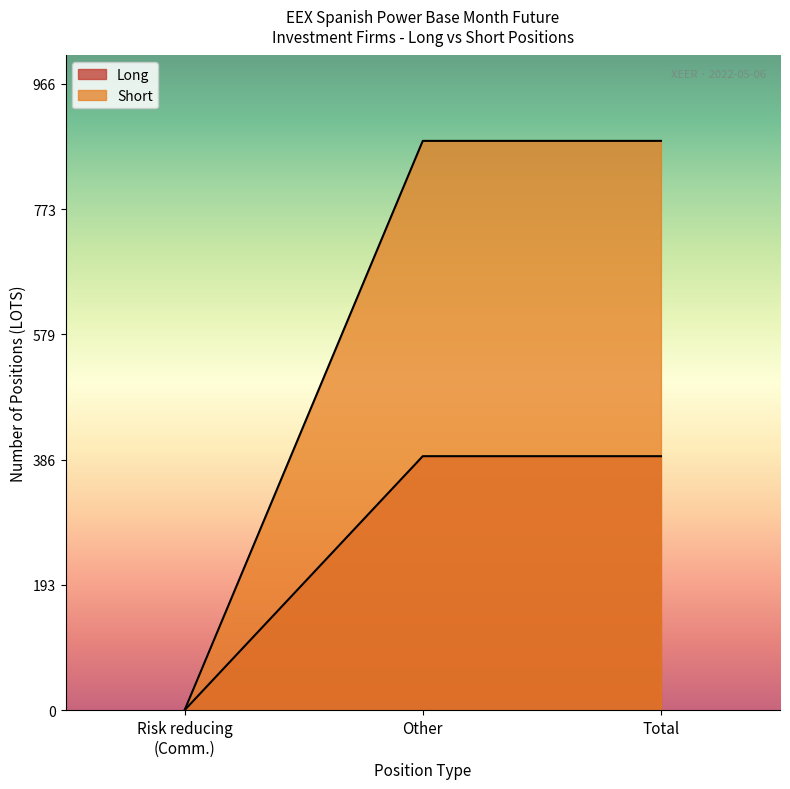

Which series has the largest total across all categories?

Short